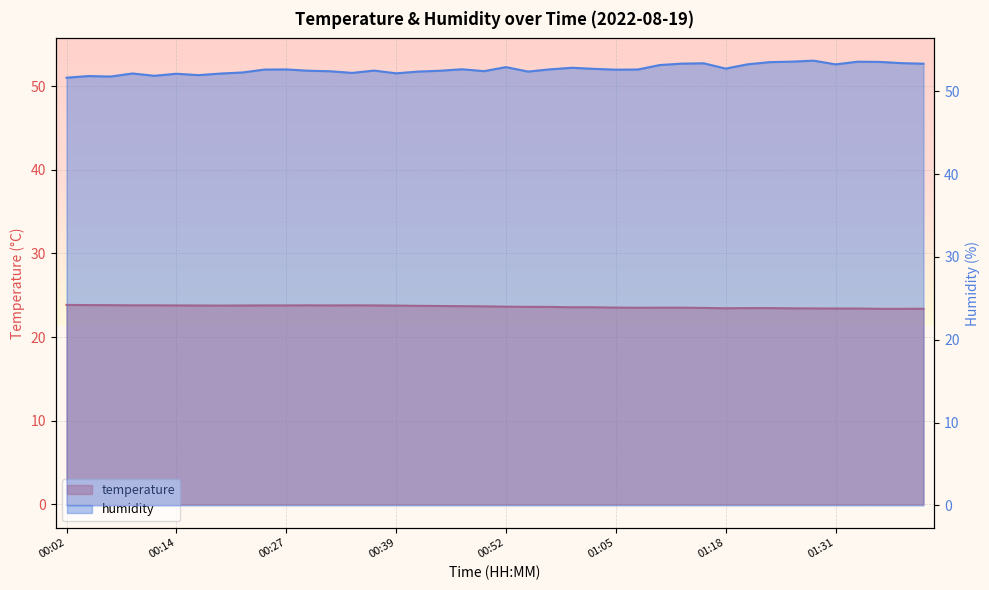

True or false: temperature and humidity intersect in this chart.

False